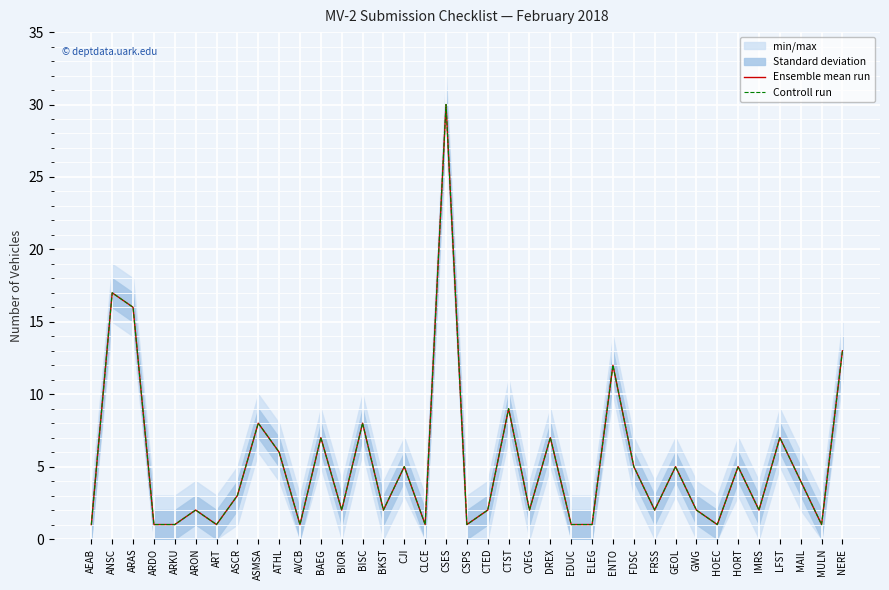

What is the sum of the Controll run values at CSES and GWG?

32